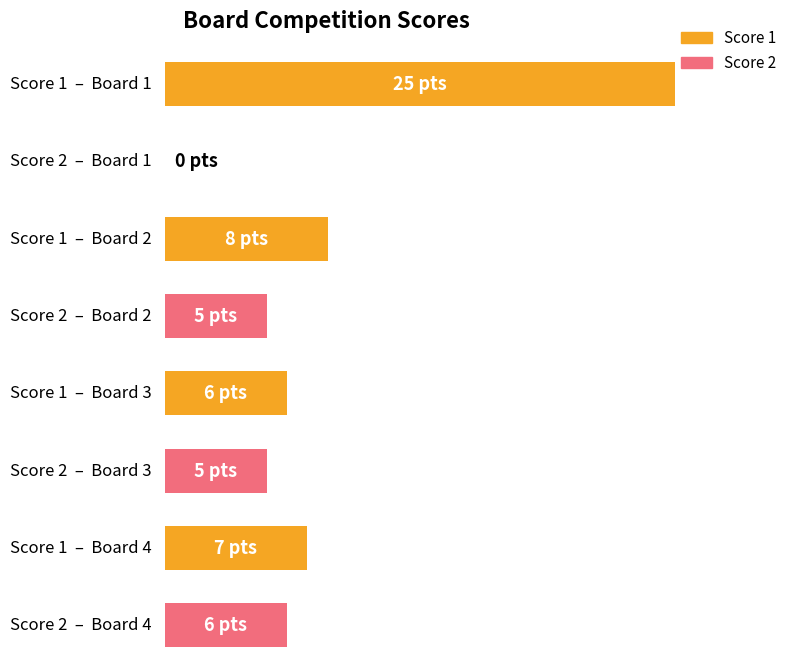

Which series changed the most between Board 3 and Board 4?

Score 1